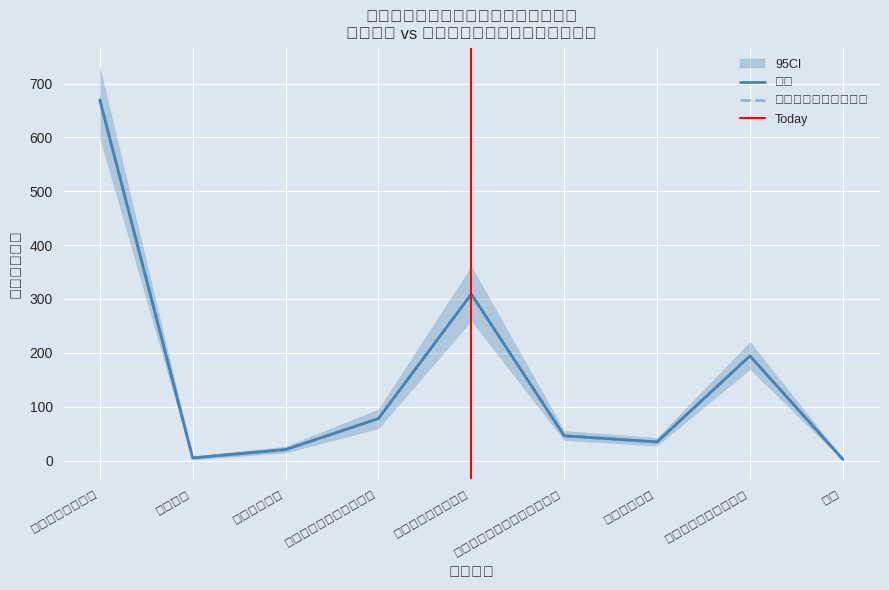

What are all the series names shown in the legend?

合计, 一般公共预算拨款收入